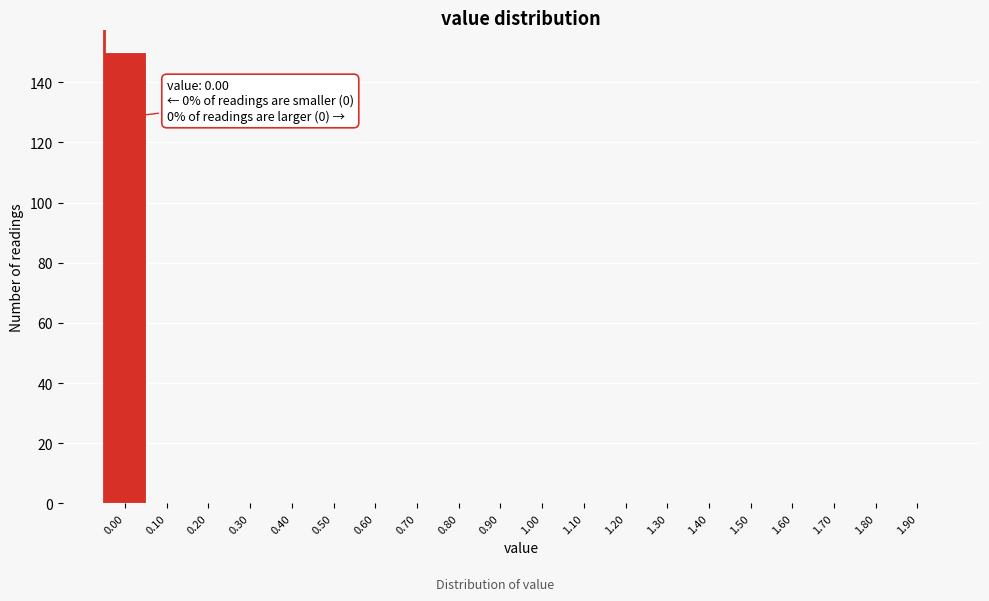

What is the sum of all values?

150